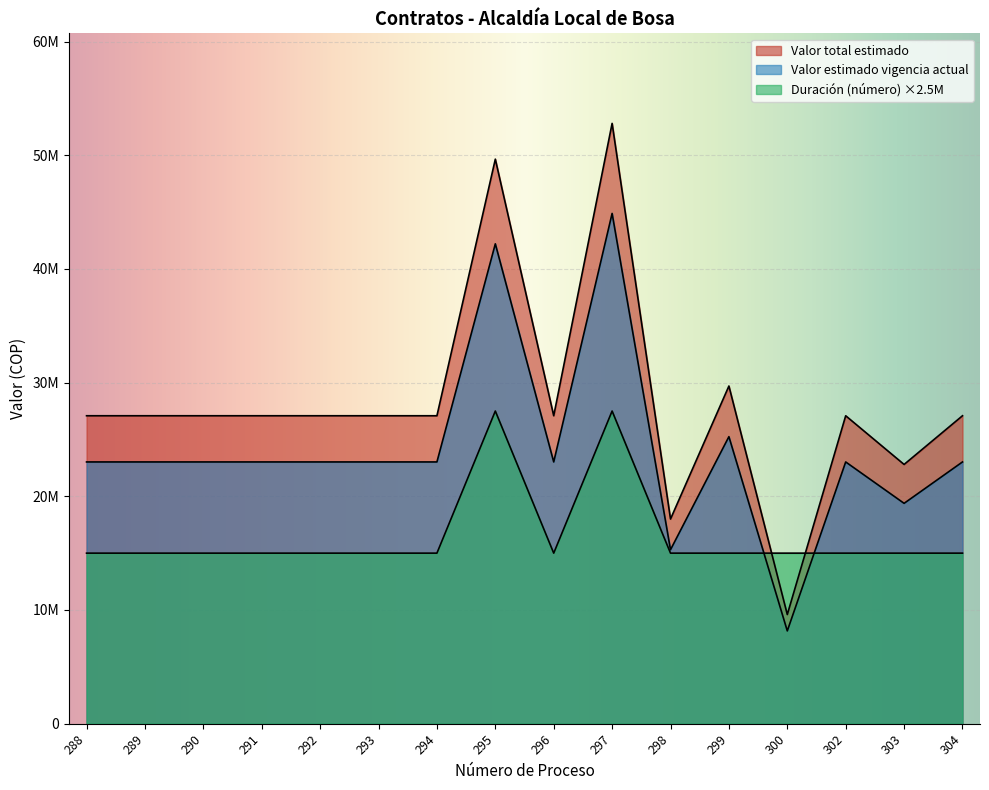

True or false: Valor estimado vigencia actual has more than 1 points higher than both neighbors.

True